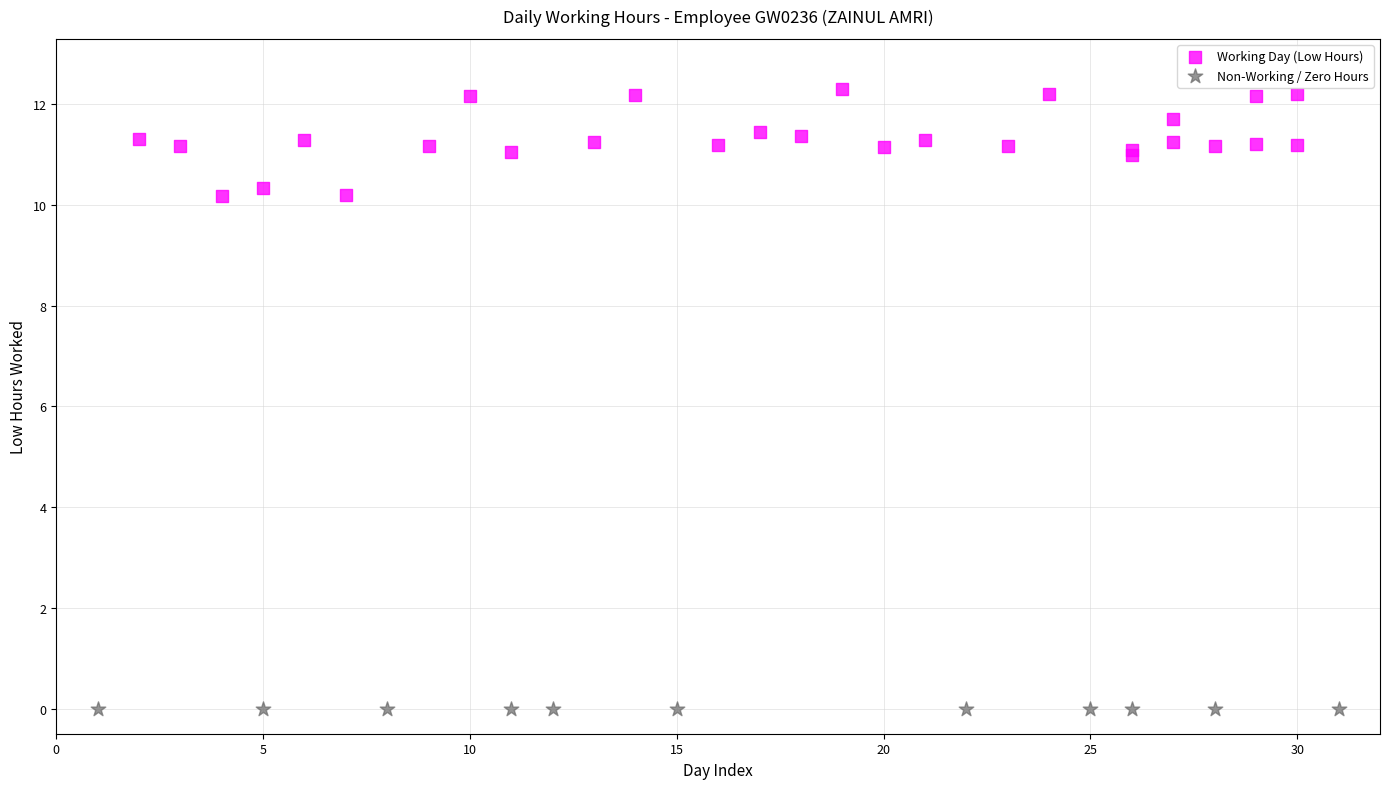

Which series contains the lowest Y value?

Non-Working / Zero Hours